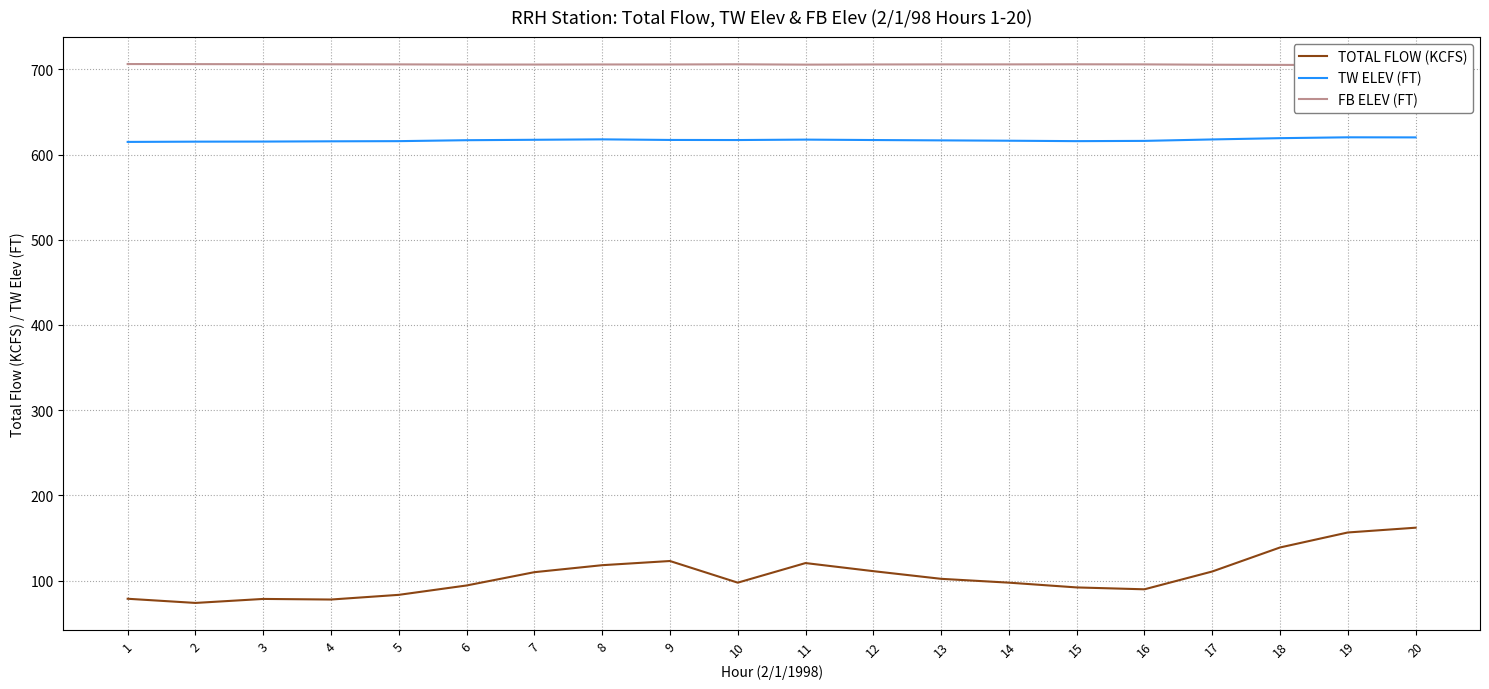

What is the greatest value displayed?

706.2